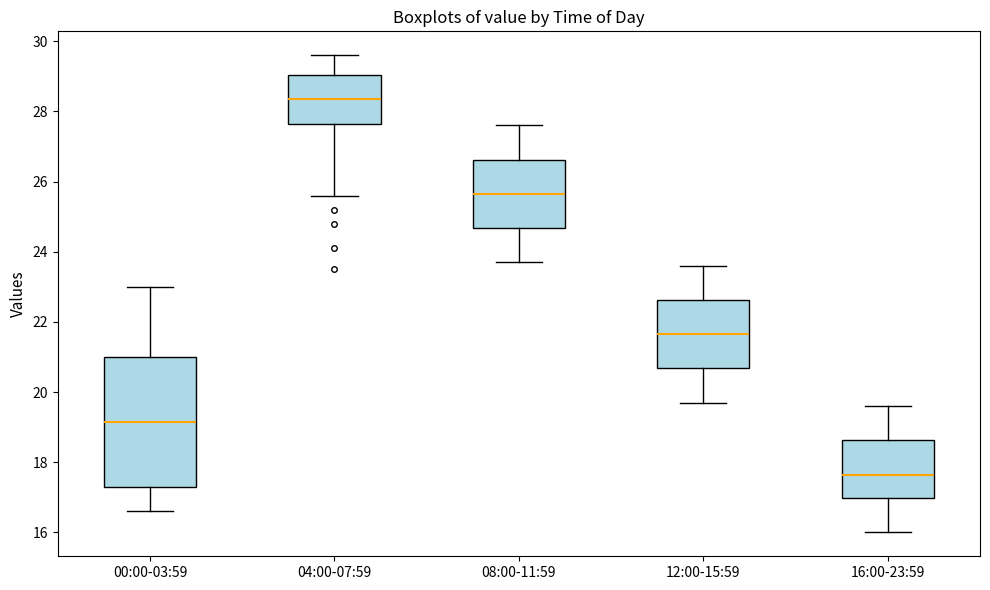

Where does the lower whisker of the box for 08:00-11:59 end on the y-axis? The values are not printed on the chart, so give them approximately, as read against the axis.

23.8